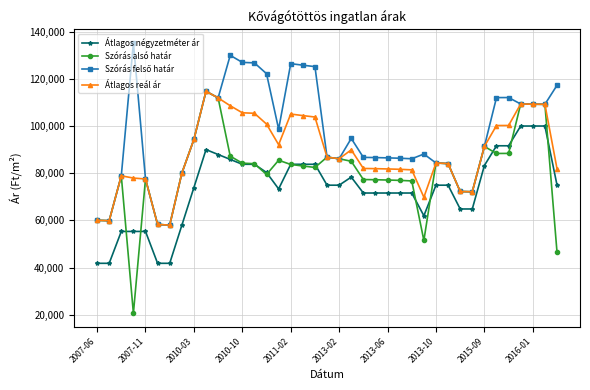

True or false: Átlagos reál ár and Átlagos négyzetméter ár intersect in this chart.

False